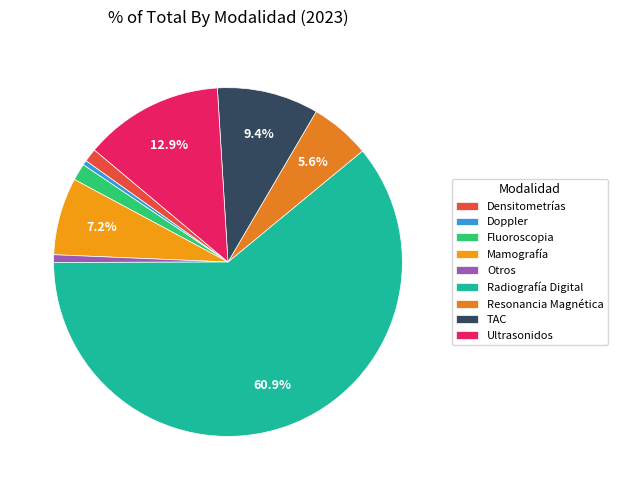

Is it true that Radiografía Digital is 70% of the pie?

False